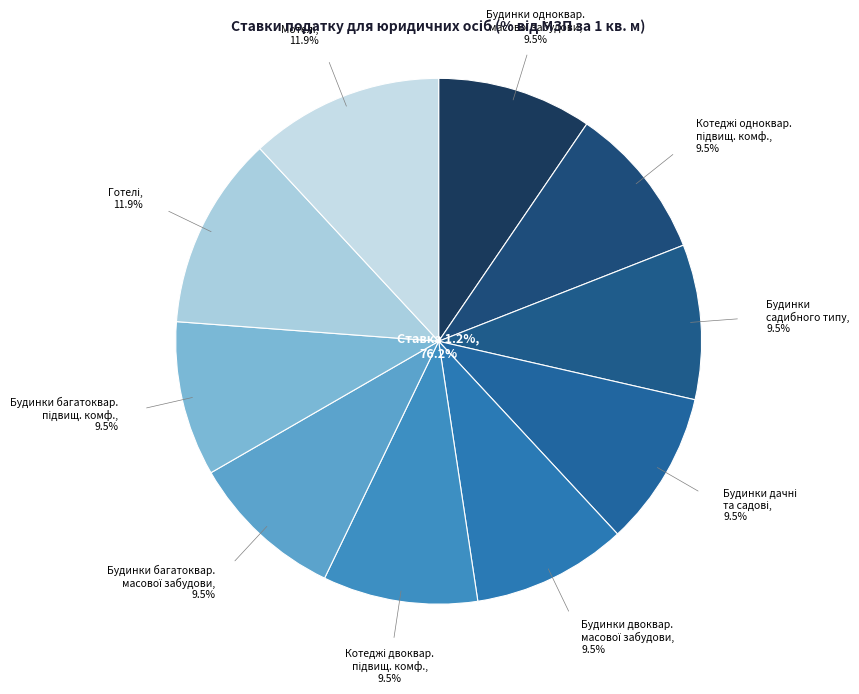

Is there any slice that represents more than half of the pie?

No